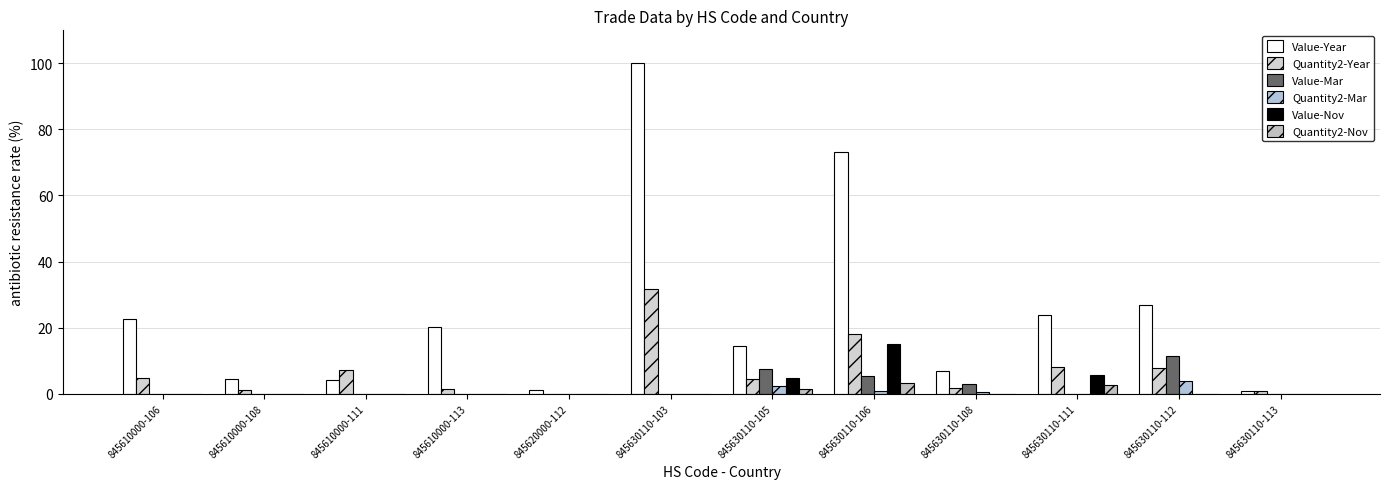

The Quantity2-Year series shows 1.8 at 845610000-106. True or false?

False